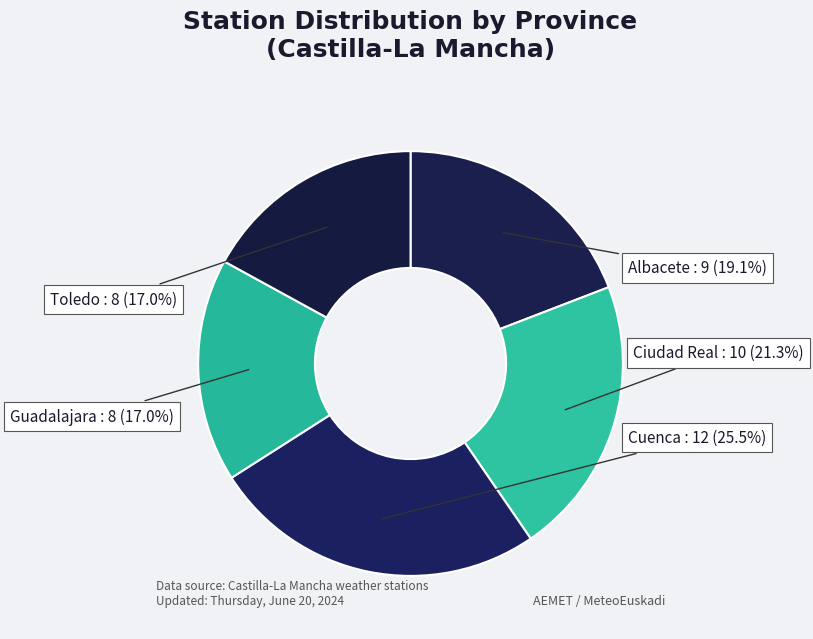

True or false: Ciudad Real accounts for 11% of the total.

False